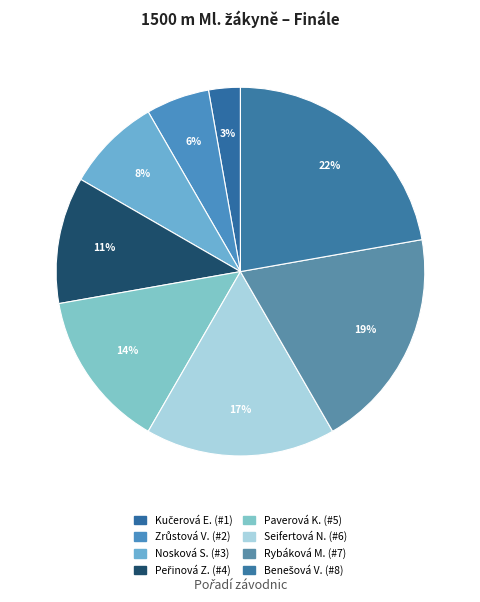

What is the smallest slice in the pie chart?

Kučerová Eliška